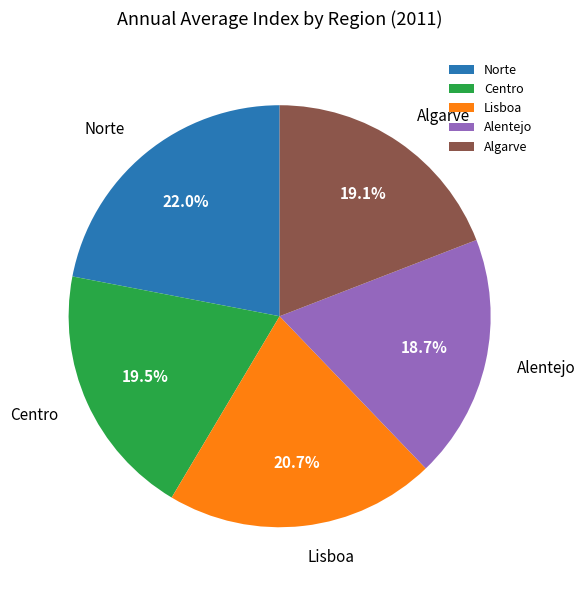

How many slices are in this pie chart?

5